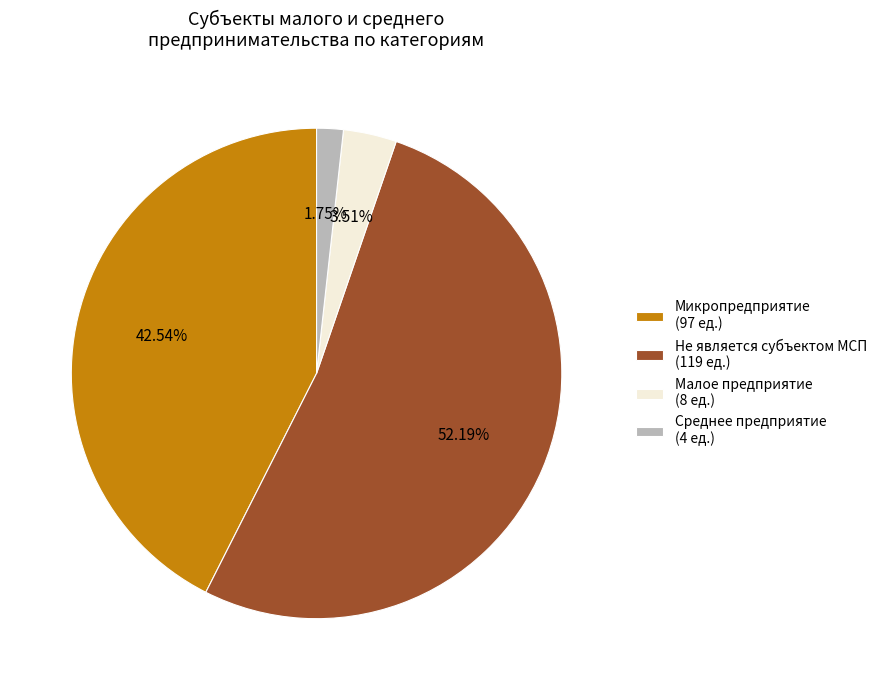

Combined, do Микропредприятие (97 ед.) and Не является субъектом МСП (119 ед.) account for over 50%?

Yes